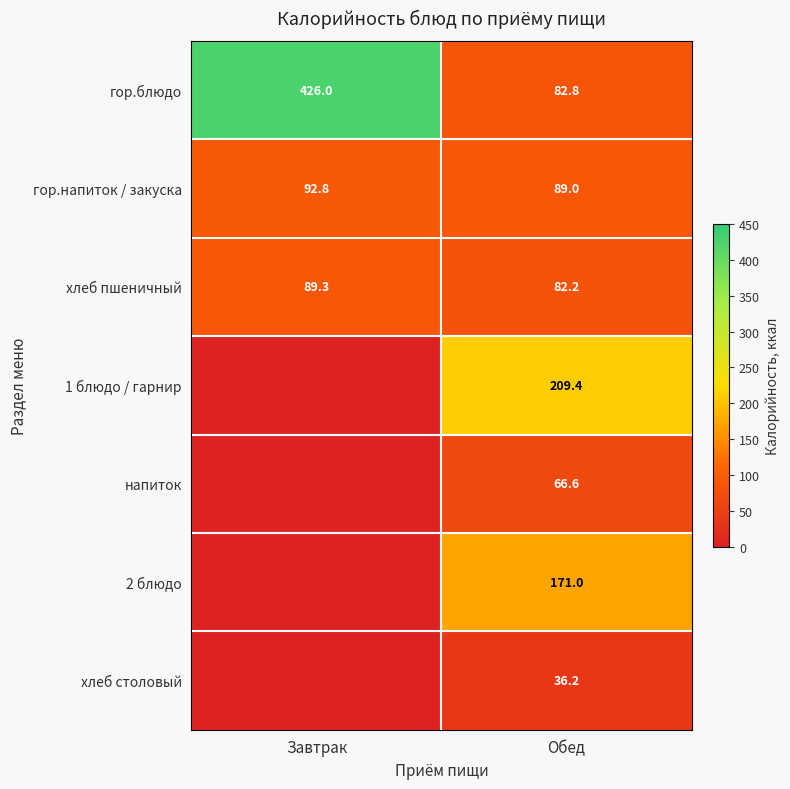

True or false: напиток has a value of 66.6 at Обед.

True